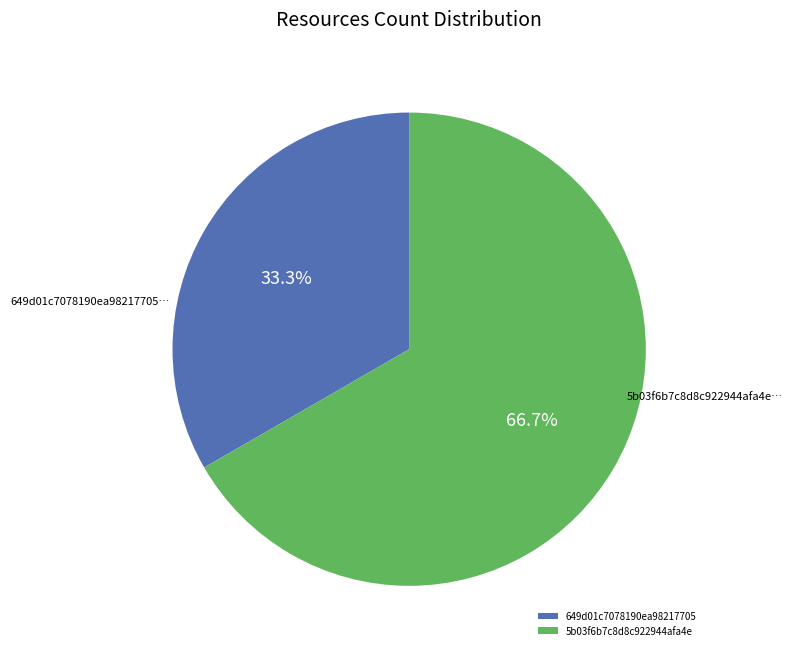

To the nearest percent, what percentage of the pie is 5b03f6b7c8d8c922944afa4e?

67%